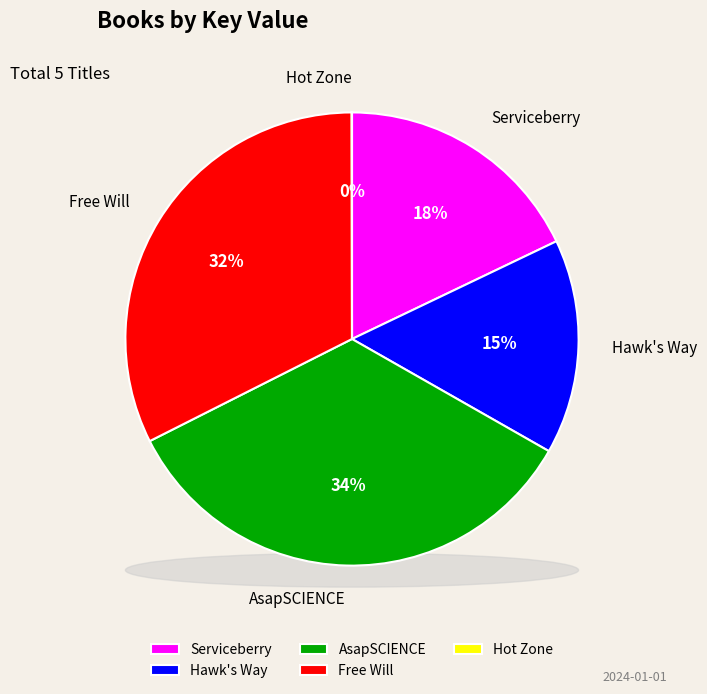

To the nearest percent, what portion does Free Will represent?

32%